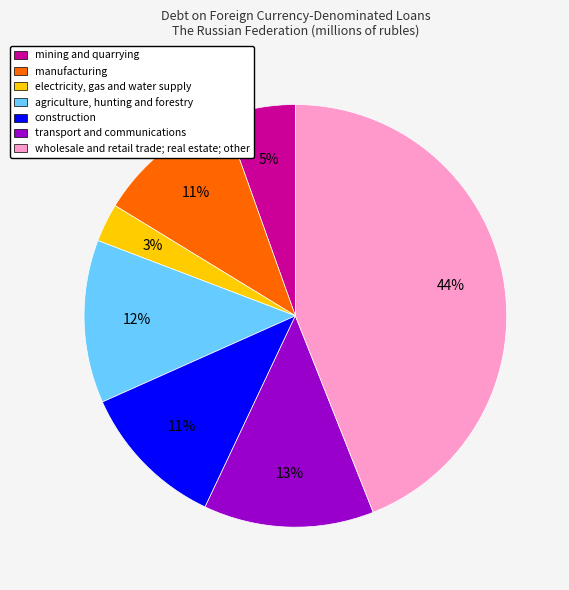

Which slice is the largest?

wholesale and retail trade; real estate; other